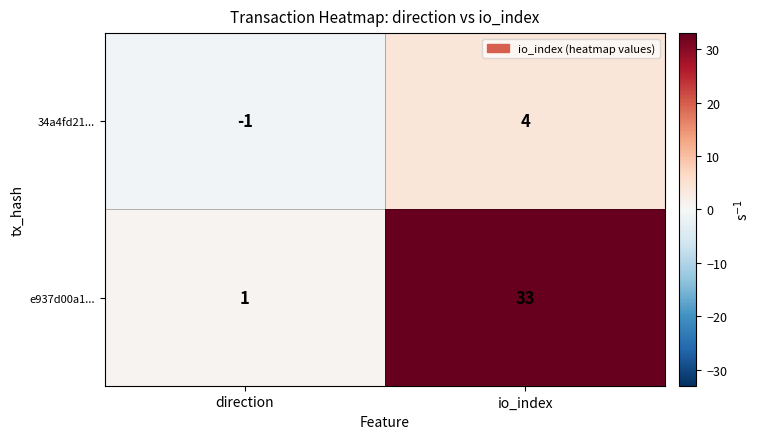

True or false: 34a4fd21... has a value of -1 at direction.

True